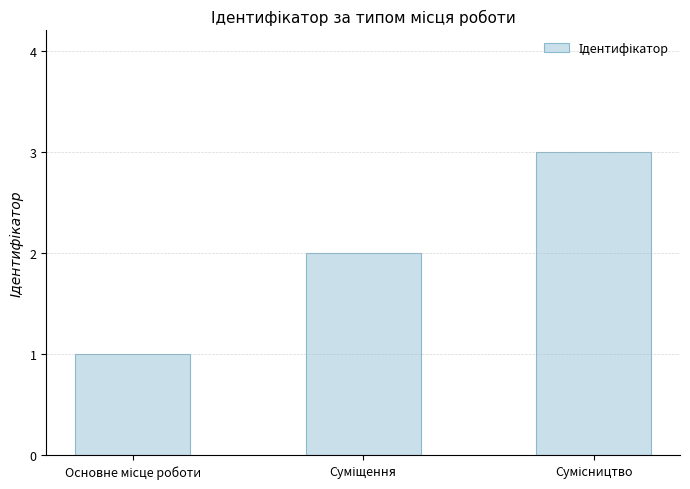

What is the sum of all values?

6